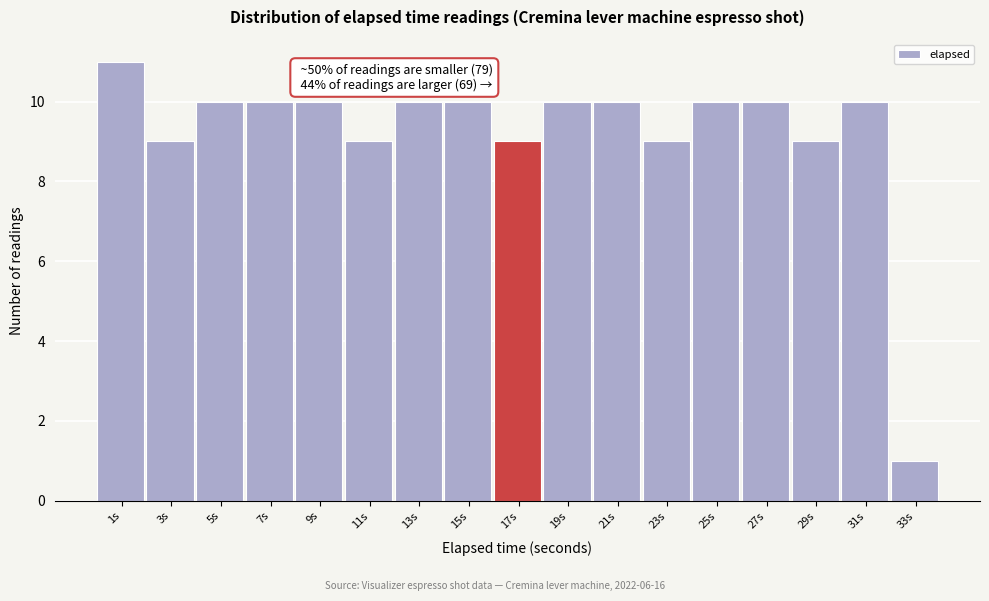

Over which range of the x-axis is the bar tallest?

0 to 2